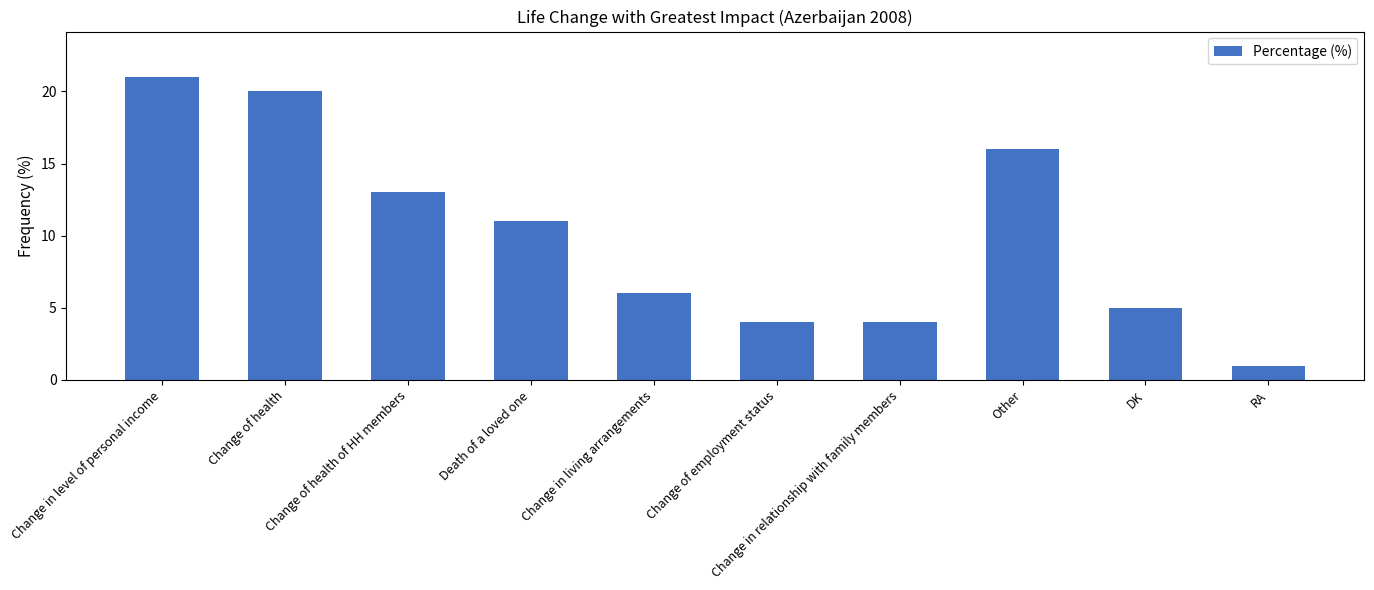

True or false: the data shows 20 at Change of health.

True